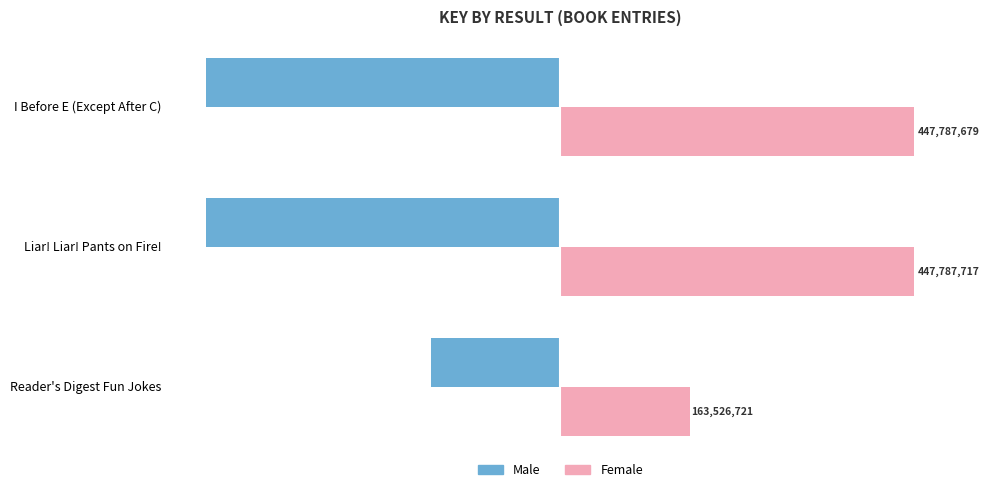

What is the difference between the maximum and minimum values in the Female series?

284260996